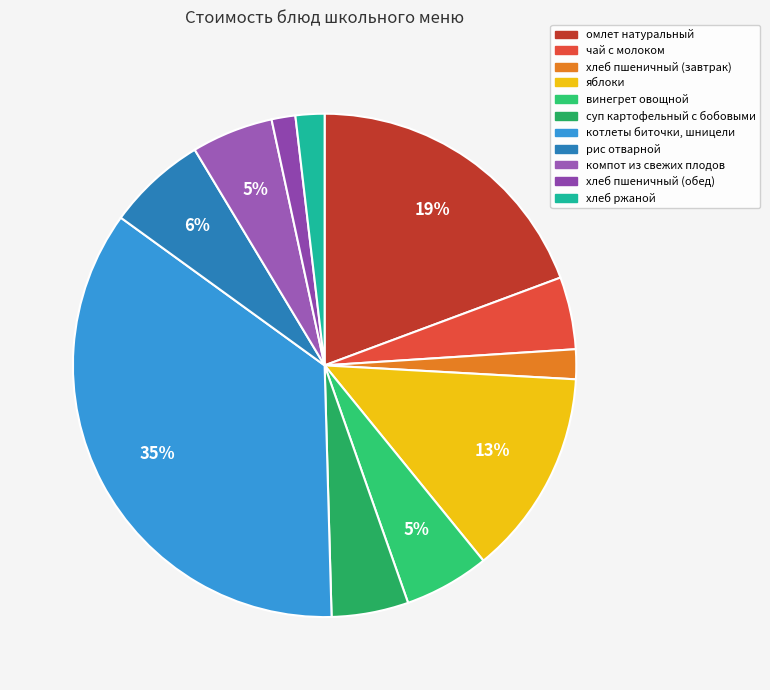

Is it true that суп картофельный с бобовыми is 5% of the pie?

True